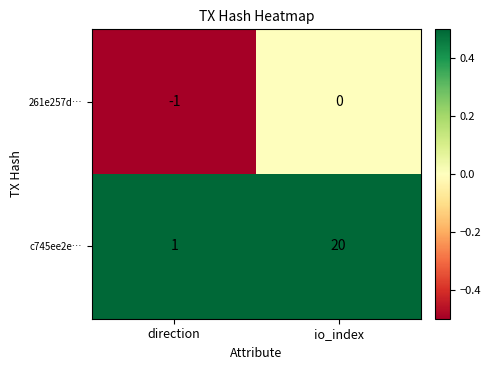

Which category has the lowest value in the c745ee2e… series?

direction